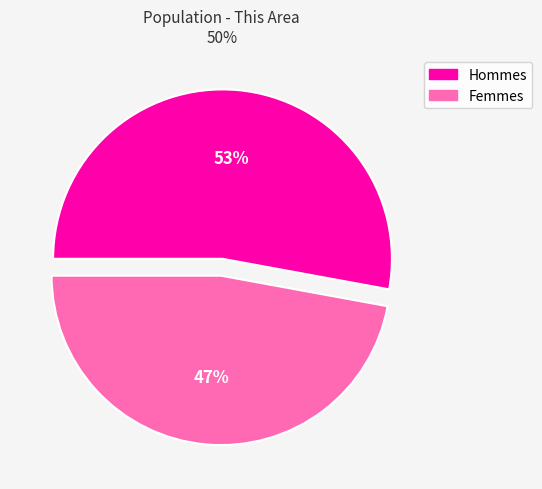

To the nearest percent, what is the average slice percentage?

50%